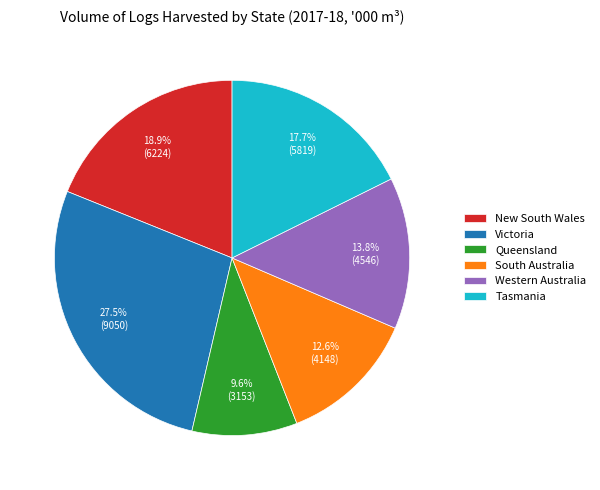

Which category has the smallest portion of the pie?

Queensland